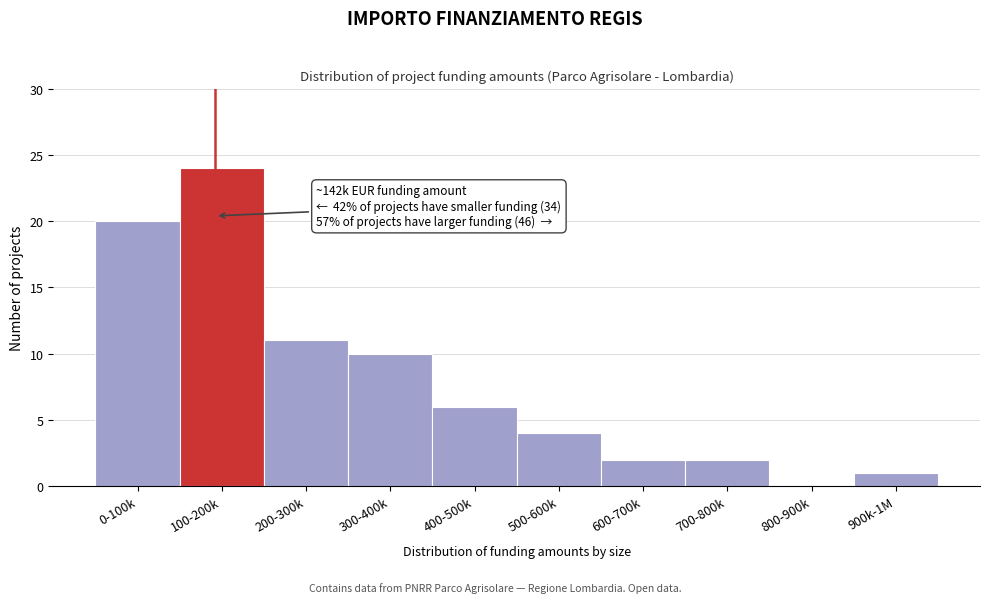

Reading right to left, list all the values displayed in this chart.

900k-1M=1	800-900k=0	700-800k=2	600-700k=2	500-600k=4	400-500k=6	300-400k=10	200-300k=11	100-200k=24	0-100k=20